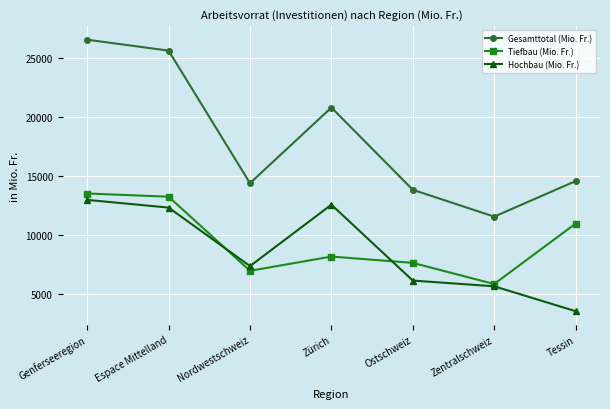

What is the spread (max minus min) of values at Tessin?

10981.4